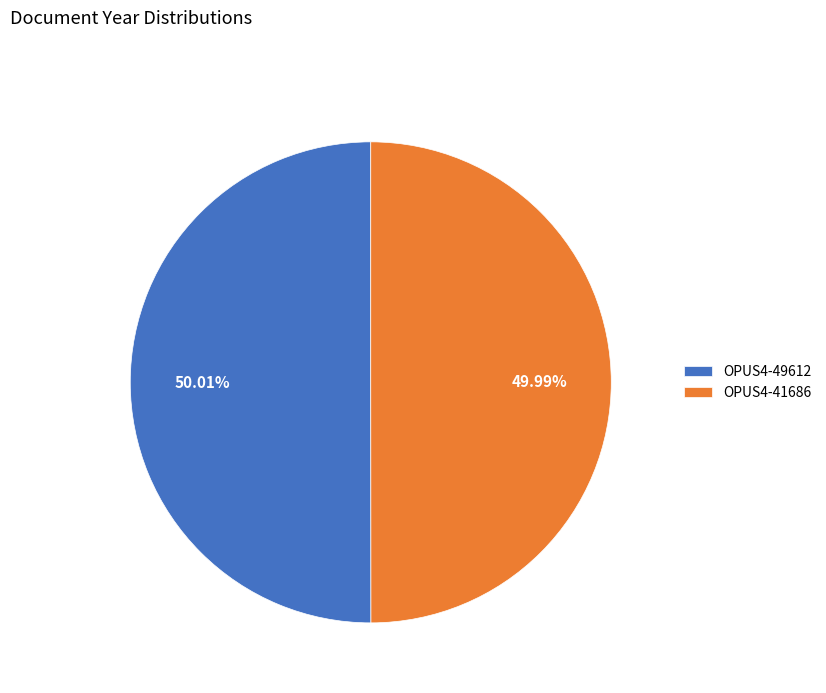

True or false: OPUS4-49612 accounts for 41% of the total.

False